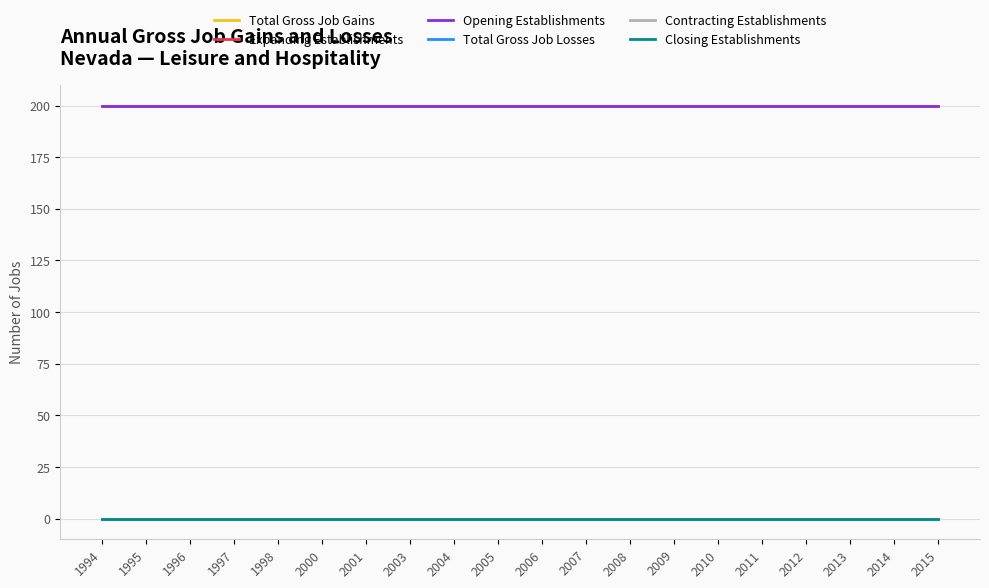

Does the chart have visible grid lines?

Yes